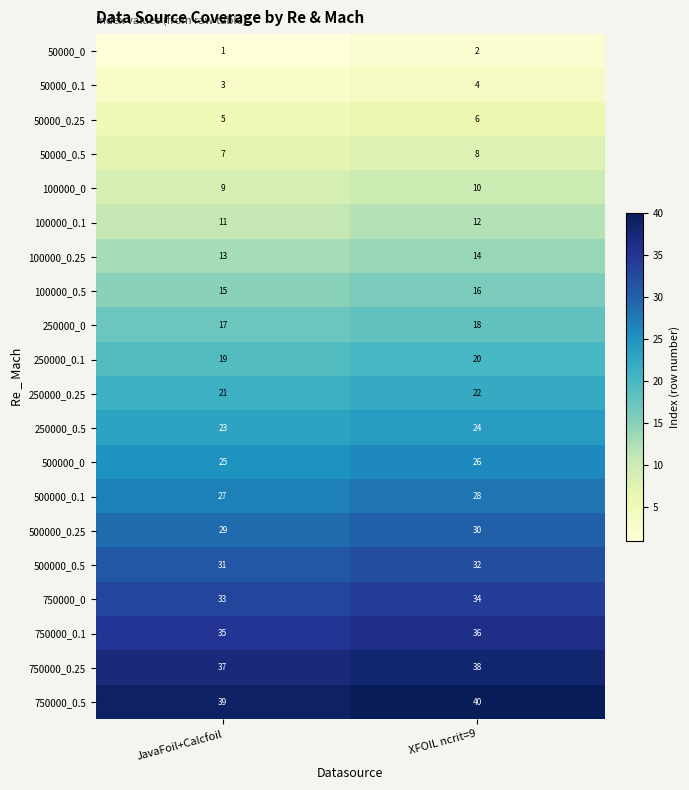

At which category is the sum across all series the highest?

XFOIL ncrit=9